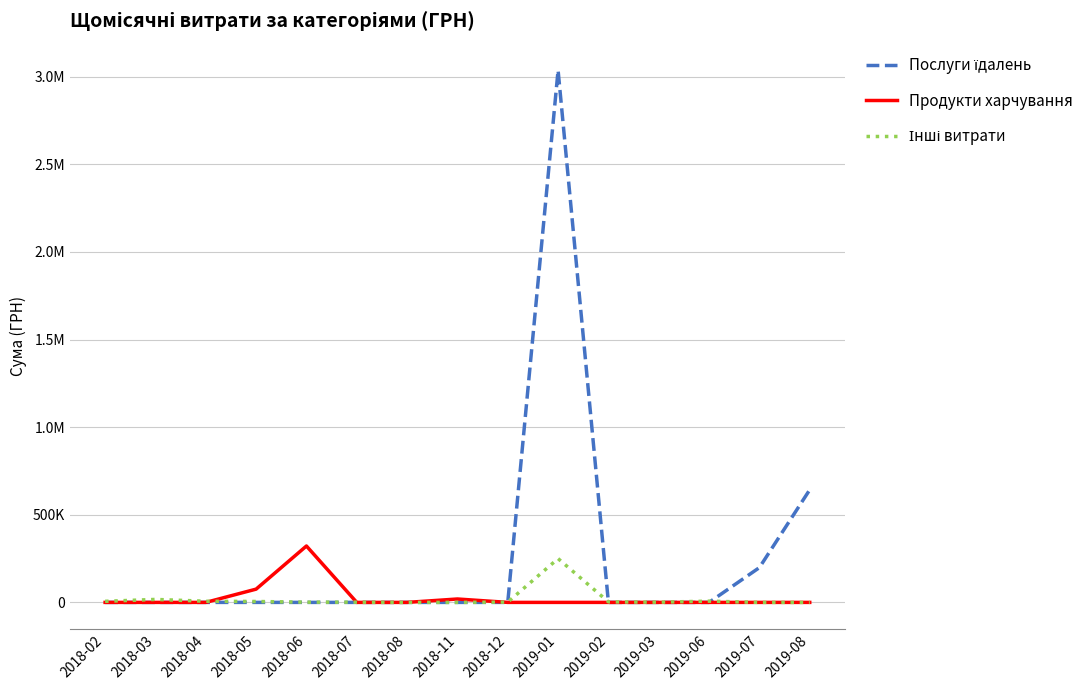

Does the chart have visible grid lines?

Yes